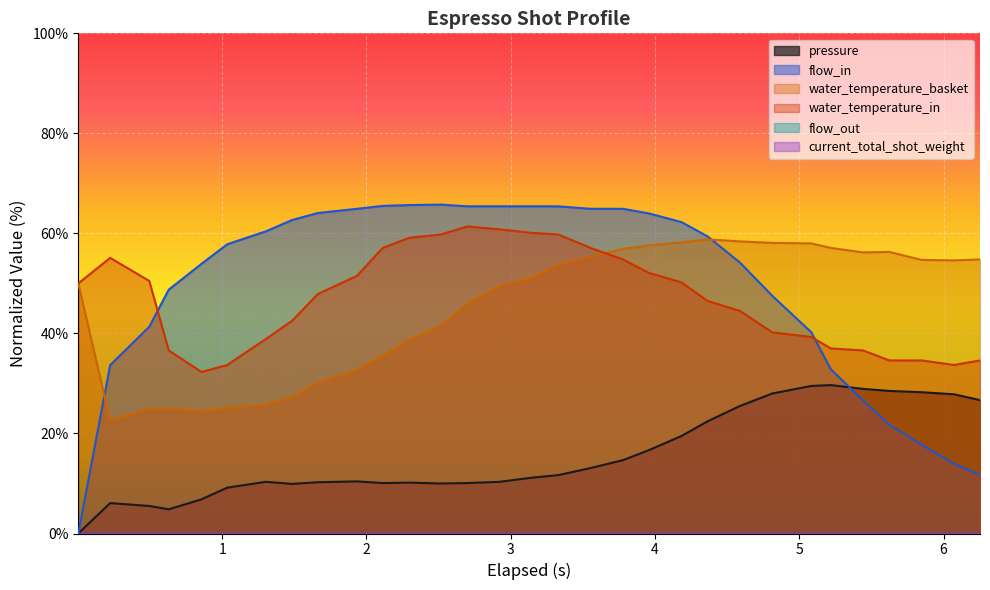

Which series has the widest spread of values?

flow_in